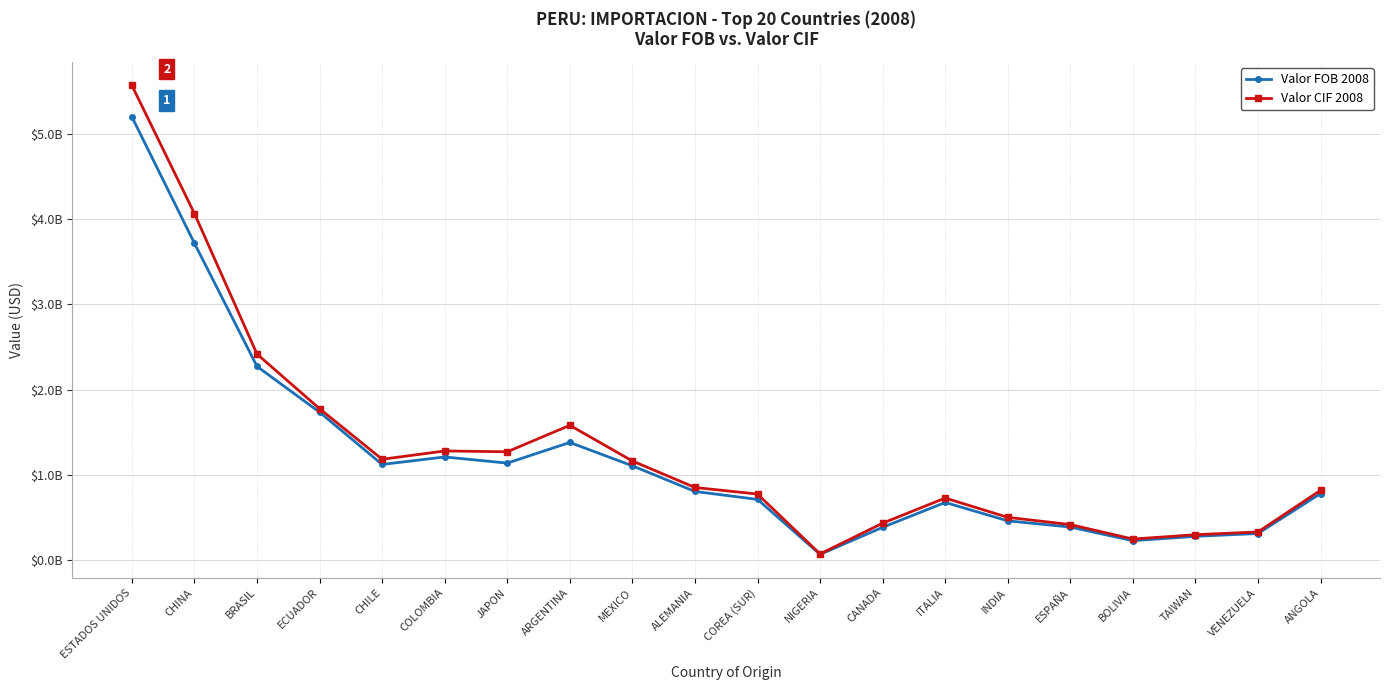

True or false: Valor CIF 2008 has a value of 1009266065.0 at ITALIA.

False